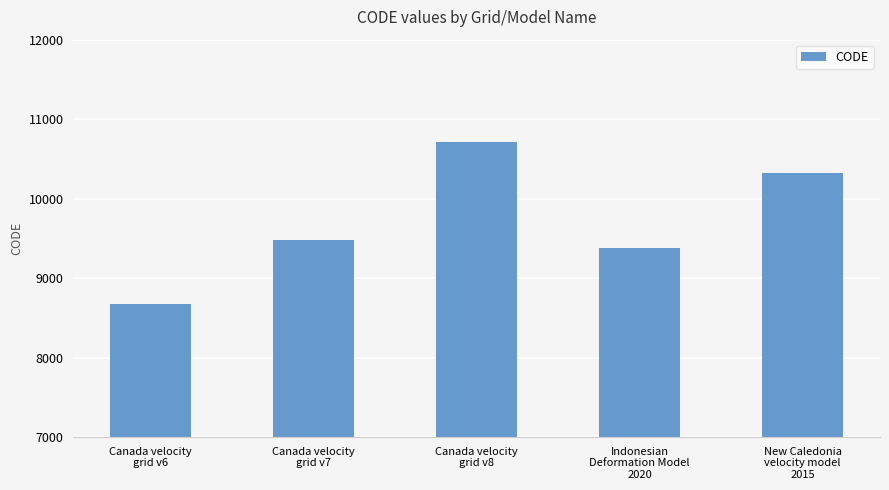

Are the bars grouped side by side (vs. stacked)?

No